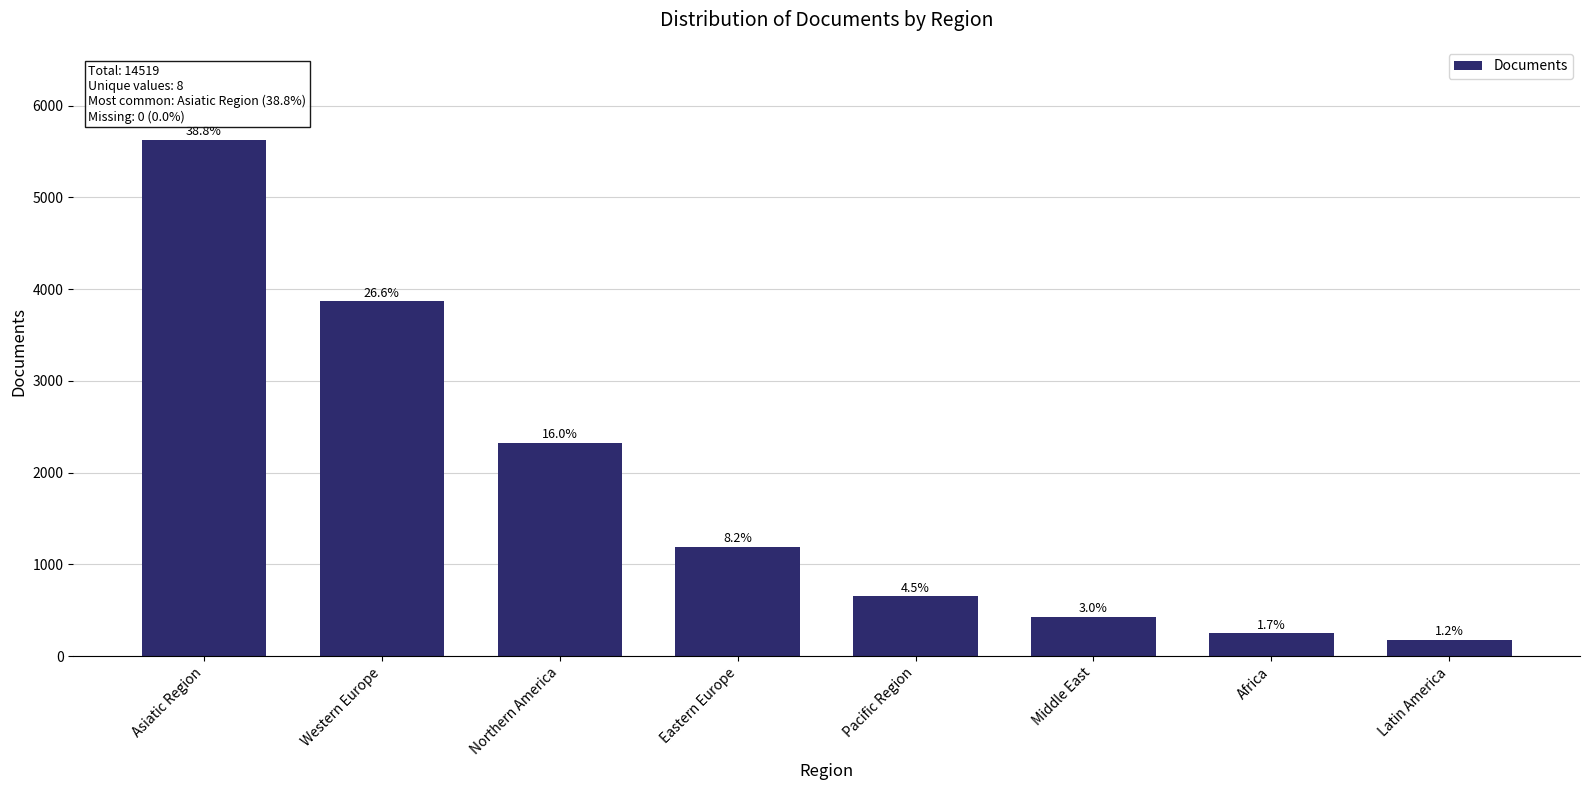

Does the chart contain any negative values?

No